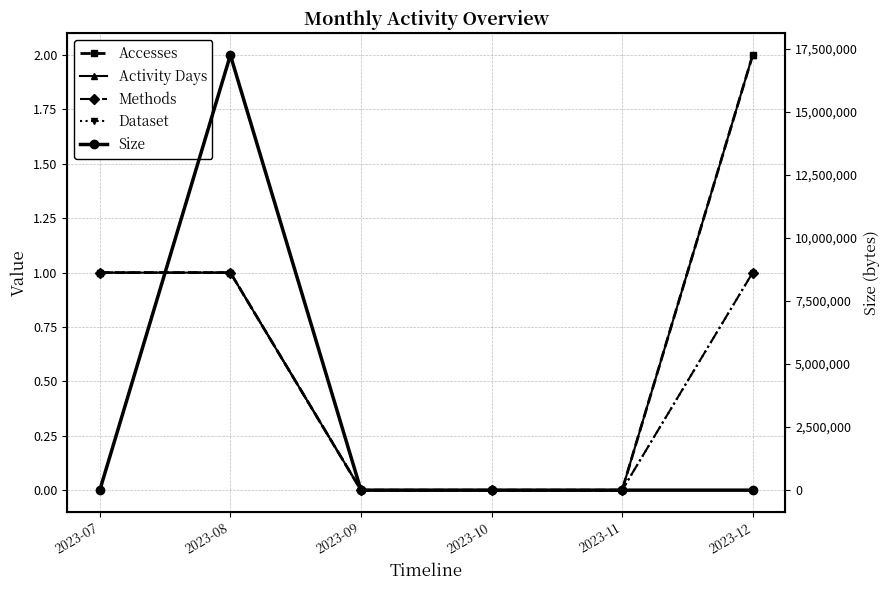

Reading right to left, extract all data points from this chart.

Accesses: 2	0	0	0	1	1
Activity Days: 2	0	0	0	1	1
Methods: 1	0	0	0	1	1
Dataset: 1	0	0	0	1	1
Size: 62	0	0	0	17239212	971